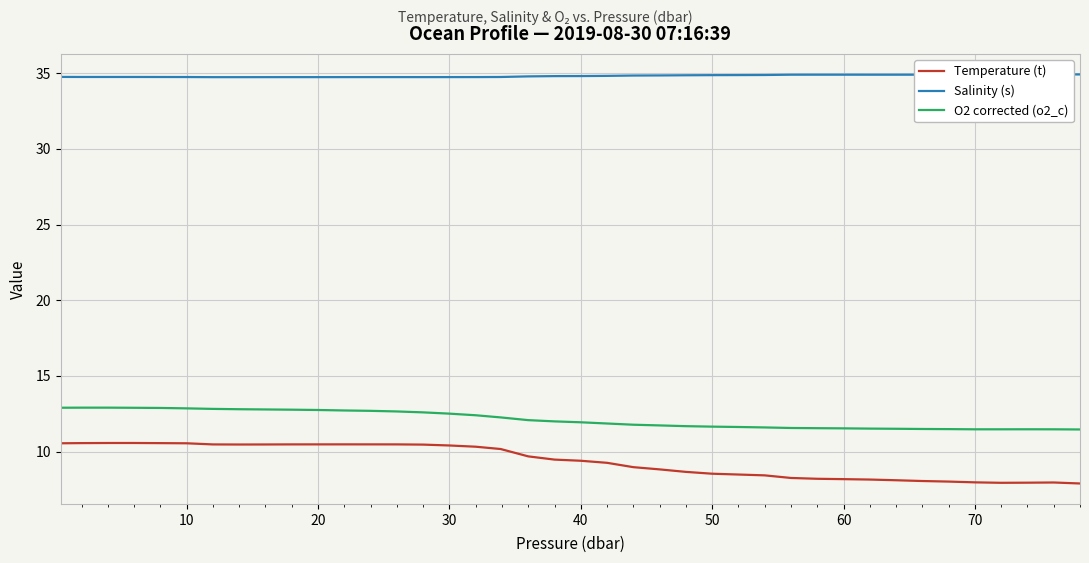

True or false: O2 corrected (o2_c) and Temperature (t) cross at least once.

False